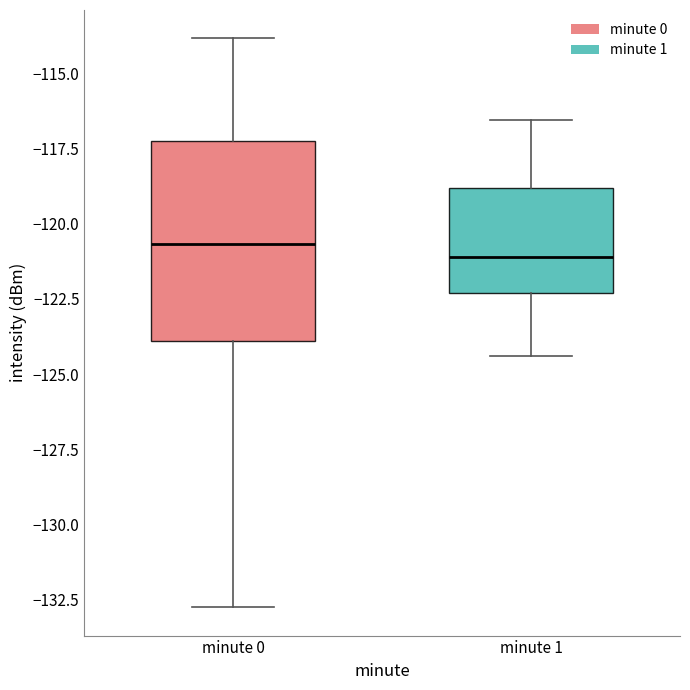

Reading left to right, read every box against the y-axis: the position of its median line, the range the box covers, and the ends of its whiskers. The values are not printed on the chart, so give them approximately, as read against the axis.

minute 0: median -120.5, box -124.0 to -117.0, whiskers -132.5 to -114.0
minute 1: median -121.0, box -122.5 to -119.0, whiskers -124.5 to -116.5